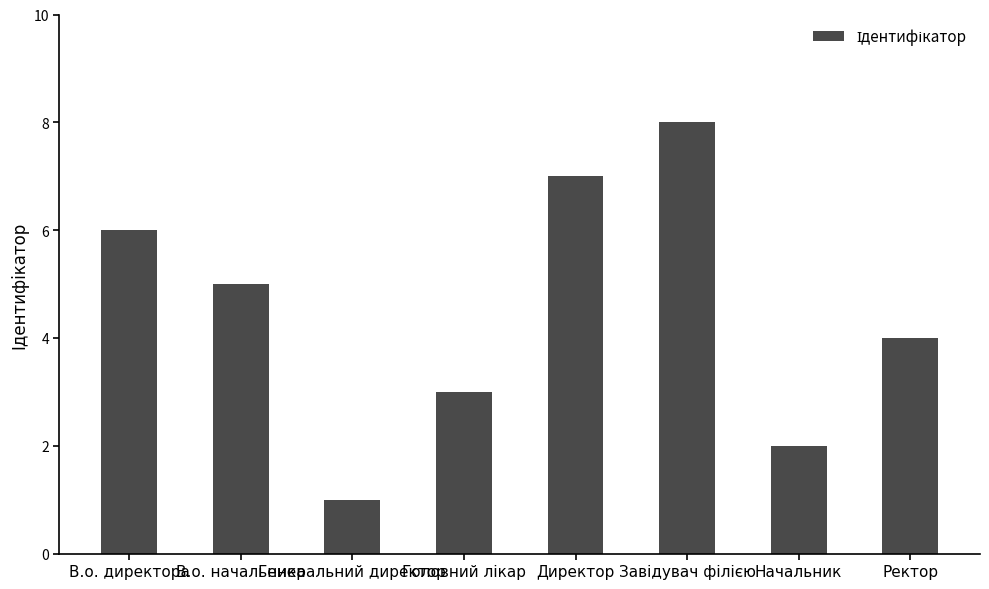

Reading right to left, what are all the values shown in this chart?

4	2	8	7	3	1	5	6